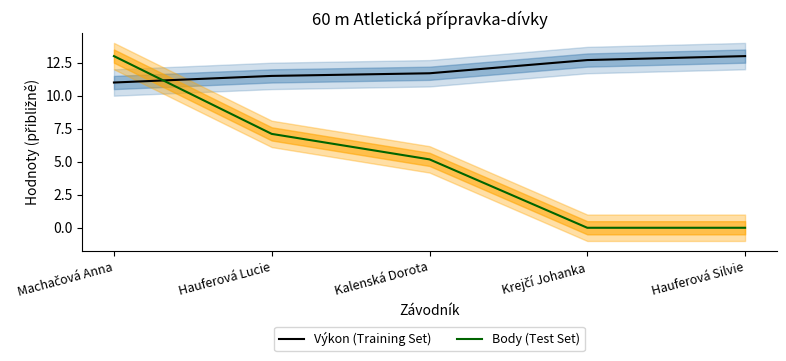

What is the difference between the maximum and minimum values in the Výkon (Training Set) series?

2.0